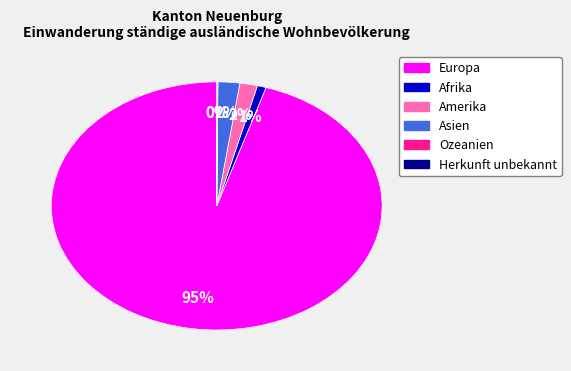

True or false: Amerika accounts for 2% of the total.

True